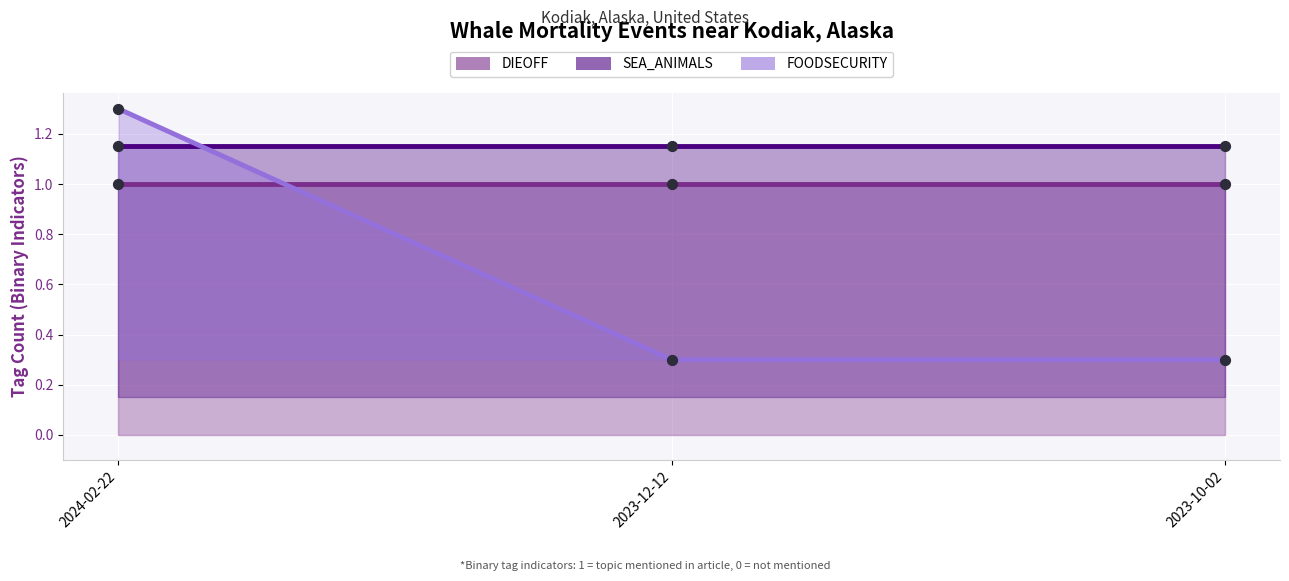

At how many categories does at least one series exceed 0?

3